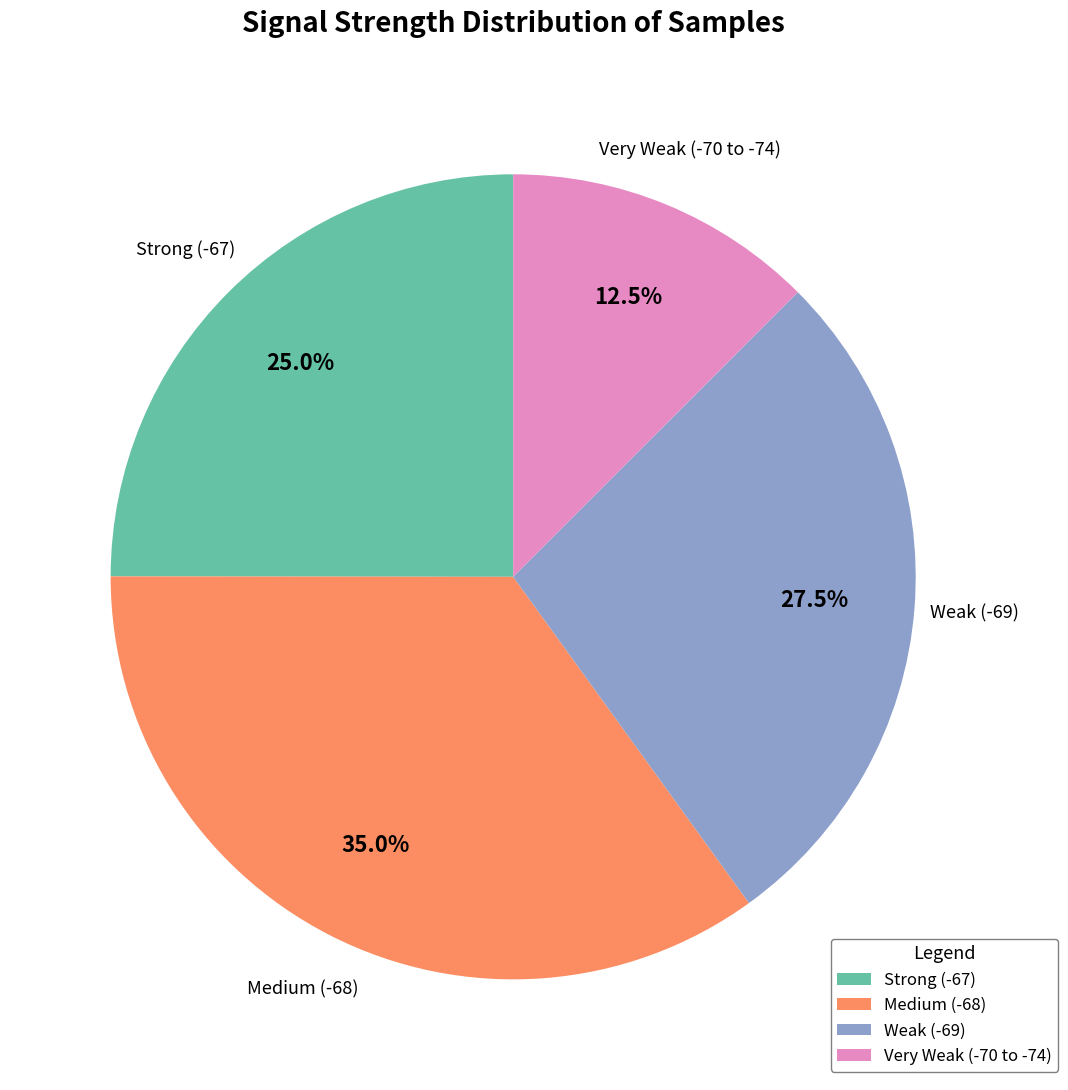

What portion of the pie excludes Weak (-69)?

72.5%